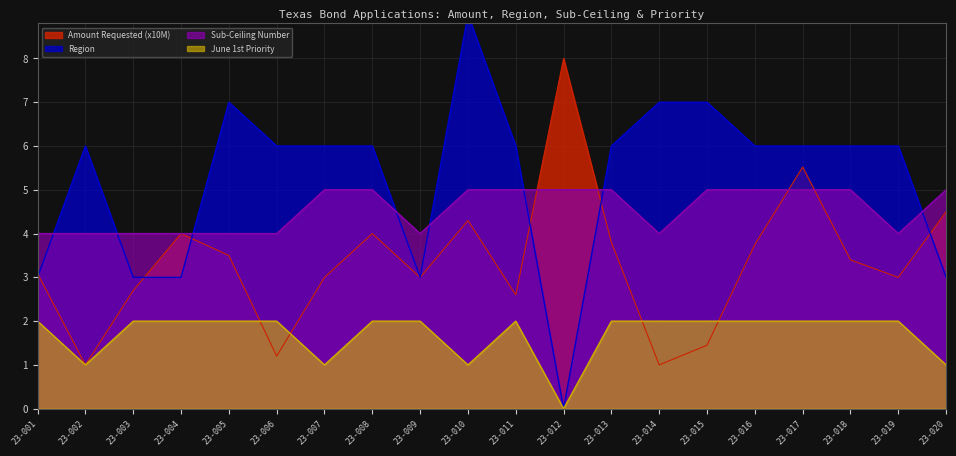

What is the sum of all June 1st Priority values?

34.0